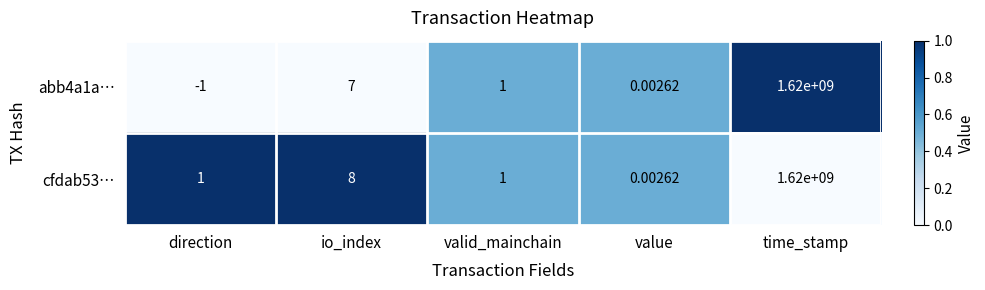

Between direction and valid_mainchain, which series saw the biggest shift?

abb4a1a…